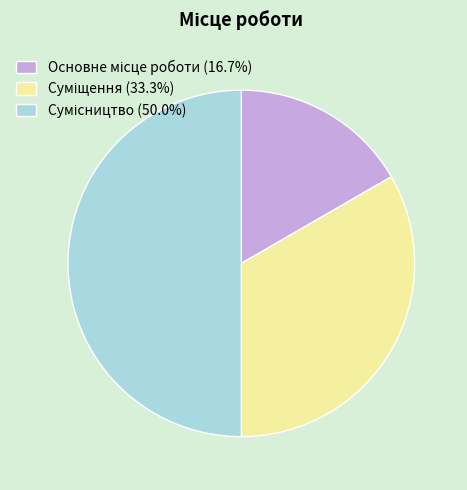

Is it true that Сумісництво is 50% of the pie?

True